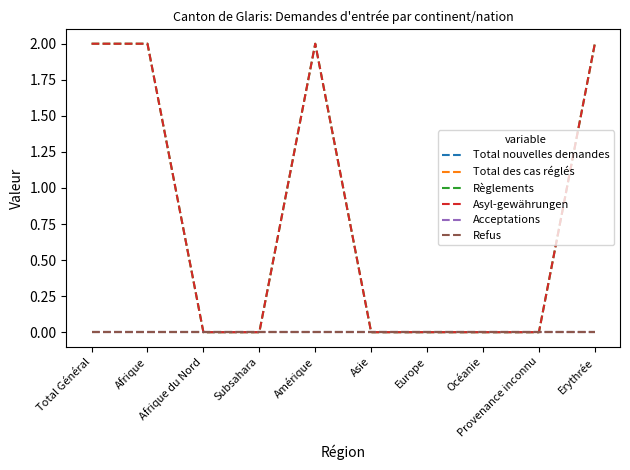

Reading left to right, what are all the values shown in this chart?

Total nouvelles demandes: Total Général=0	Afrique=0	Afrique du Nord=0	Subsahara=0	Amérique=0	Asie=0	Europe=0	Océanie=0	Provenance inconnu=0	Erythrée=0
Total des cas réglés: Total Général=0	Afrique=0	Afrique du Nord=0	Subsahara=0	Amérique=0	Asie=0	Europe=0	Océanie=0	Provenance inconnu=0	Erythrée=0
Règlements: Total Général=2	Afrique=2	Afrique du Nord=0	Subsahara=0	Amérique=2	Asie=0	Europe=0	Océanie=0	Provenance inconnu=0	Erythrée=2
Asyl-gewährungen: Total Général=2	Afrique=2	Afrique du Nord=0	Subsahara=0	Amérique=2	Asie=0	Europe=0	Océanie=0	Provenance inconnu=0	Erythrée=2
Acceptations: Total Général=0	Afrique=0	Afrique du Nord=0	Subsahara=0	Amérique=0	Asie=0	Europe=0	Océanie=0	Provenance inconnu=0	Erythrée=0
Refus: Total Général=0	Afrique=0	Afrique du Nord=0	Subsahara=0	Amérique=0	Asie=0	Europe=0	Océanie=0	Provenance inconnu=0	Erythrée=0